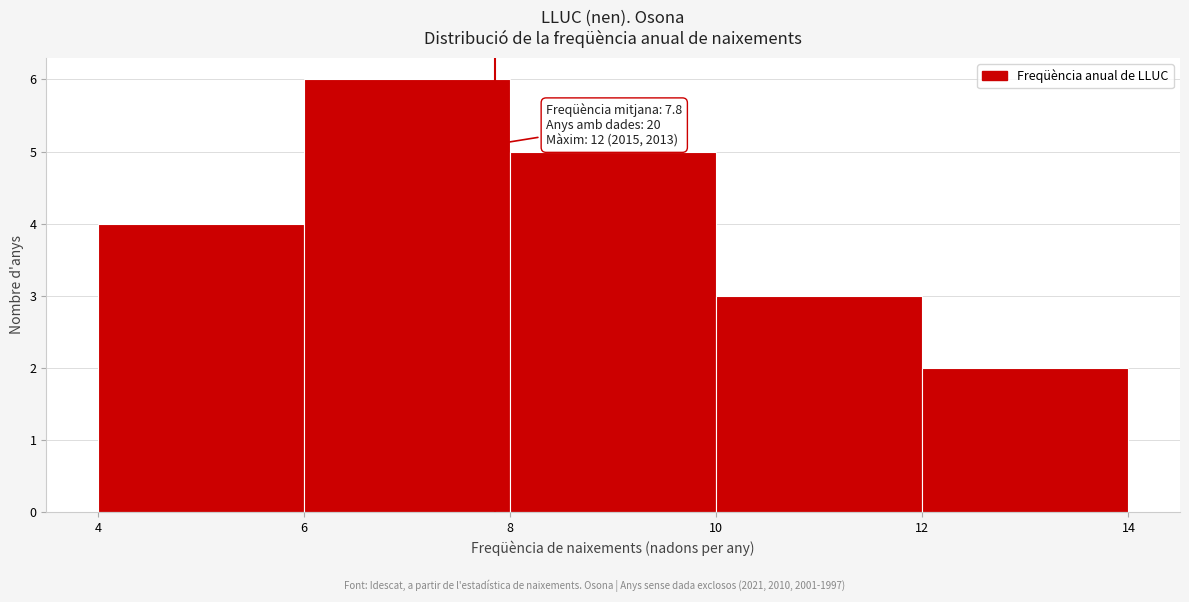

Which range on the x-axis has the tallest bar?

6 to 8